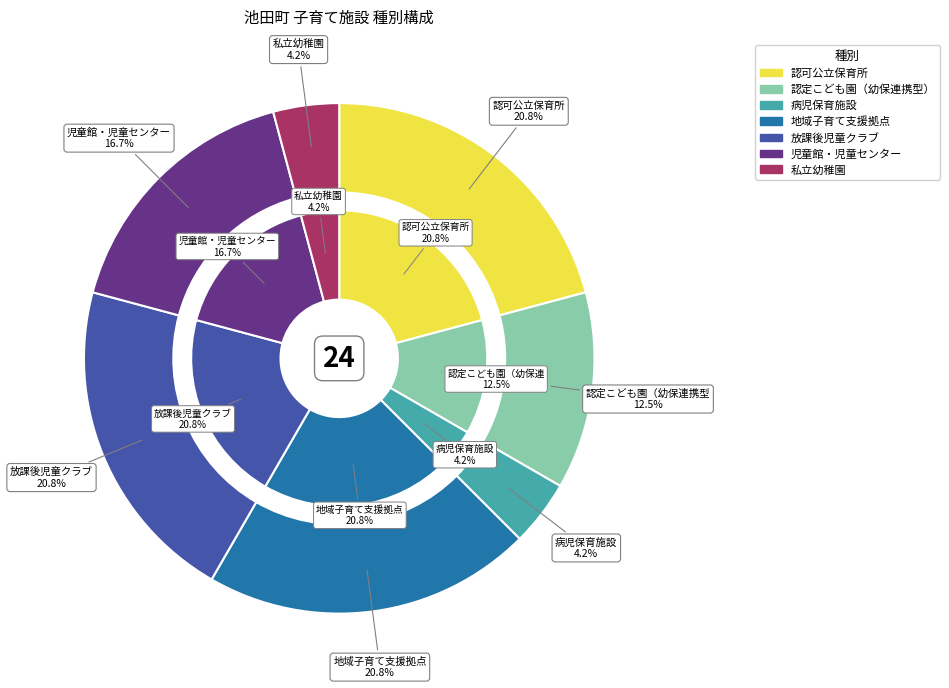

Combined, do 認定こども園（幼保連携型） and 私立幼稚園 account for over 50%?

No